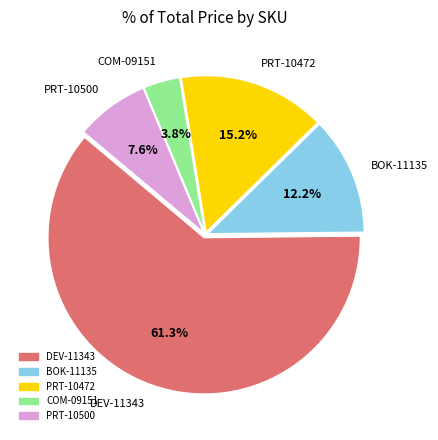

What is the ratio of the value at PRT-10472 to the value at DEV-11343?

0.2